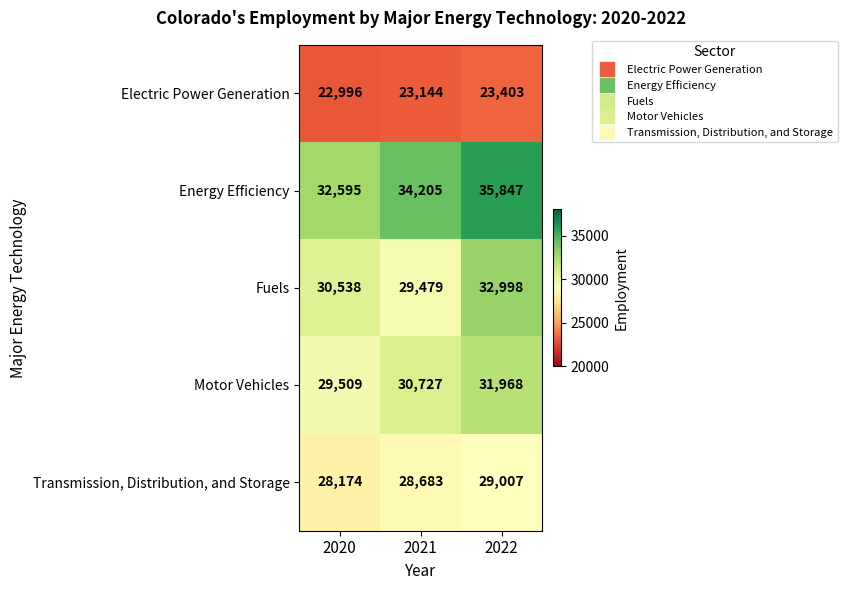

At which label is Transmission, Distribution, and Storage closest to 28590?

2021